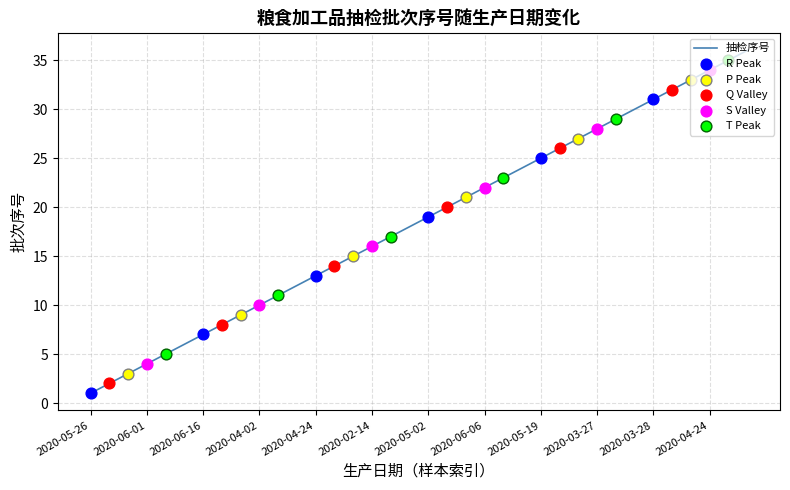

What is the difference between the maximum and minimum values?

35